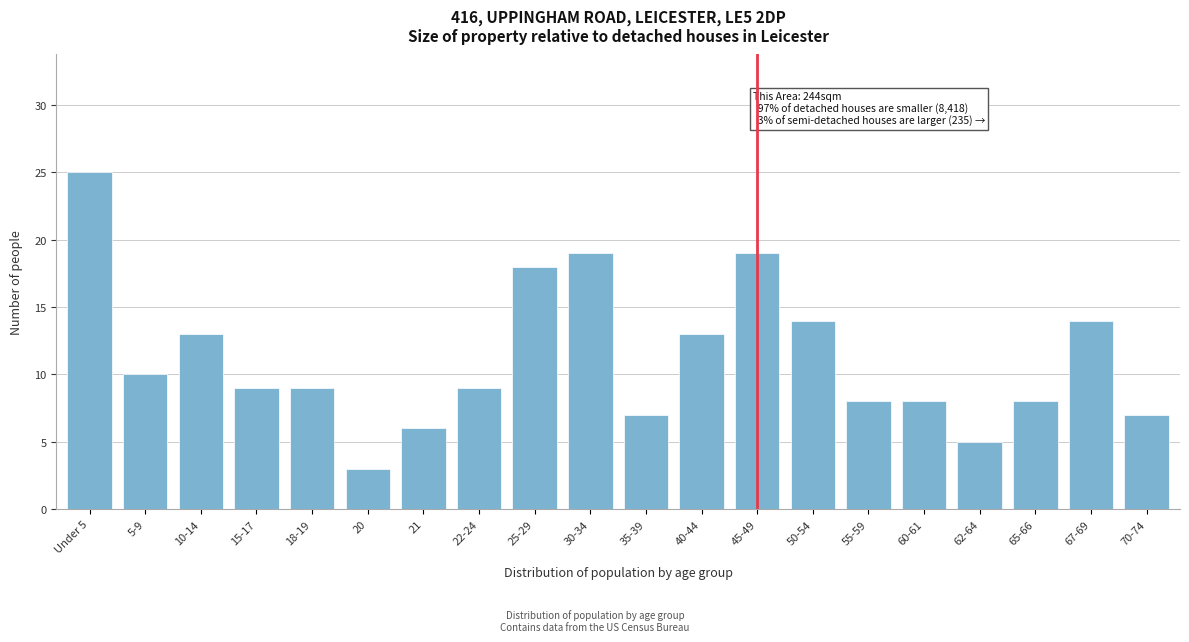

Reading left to right, extract all data points from this chart.

Under 5=25	5-9=10	10-14=13	15-17=9	18-19=9	20=3	21=6	22-24=9	25-29=18	30-34=19	35-39=7	40-44=13	45-49=19	50-54=14	55-59=8	60-61=8	62-64=5	65-66=8	67-69=14	70-74=7